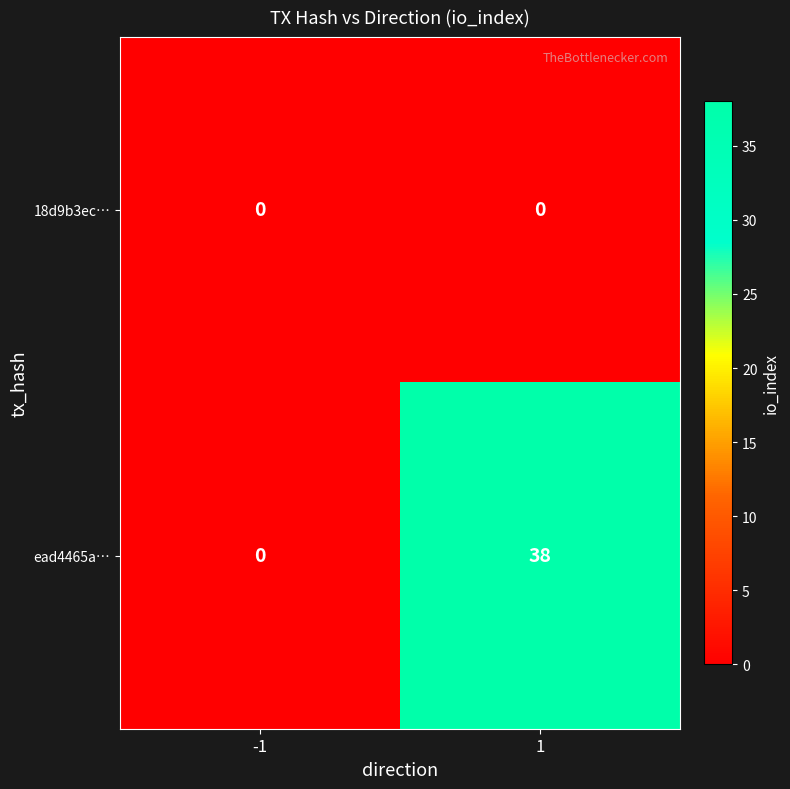

Rank the series by their average value, from lowest to highest.

18d9b3ec…, ead4465a…